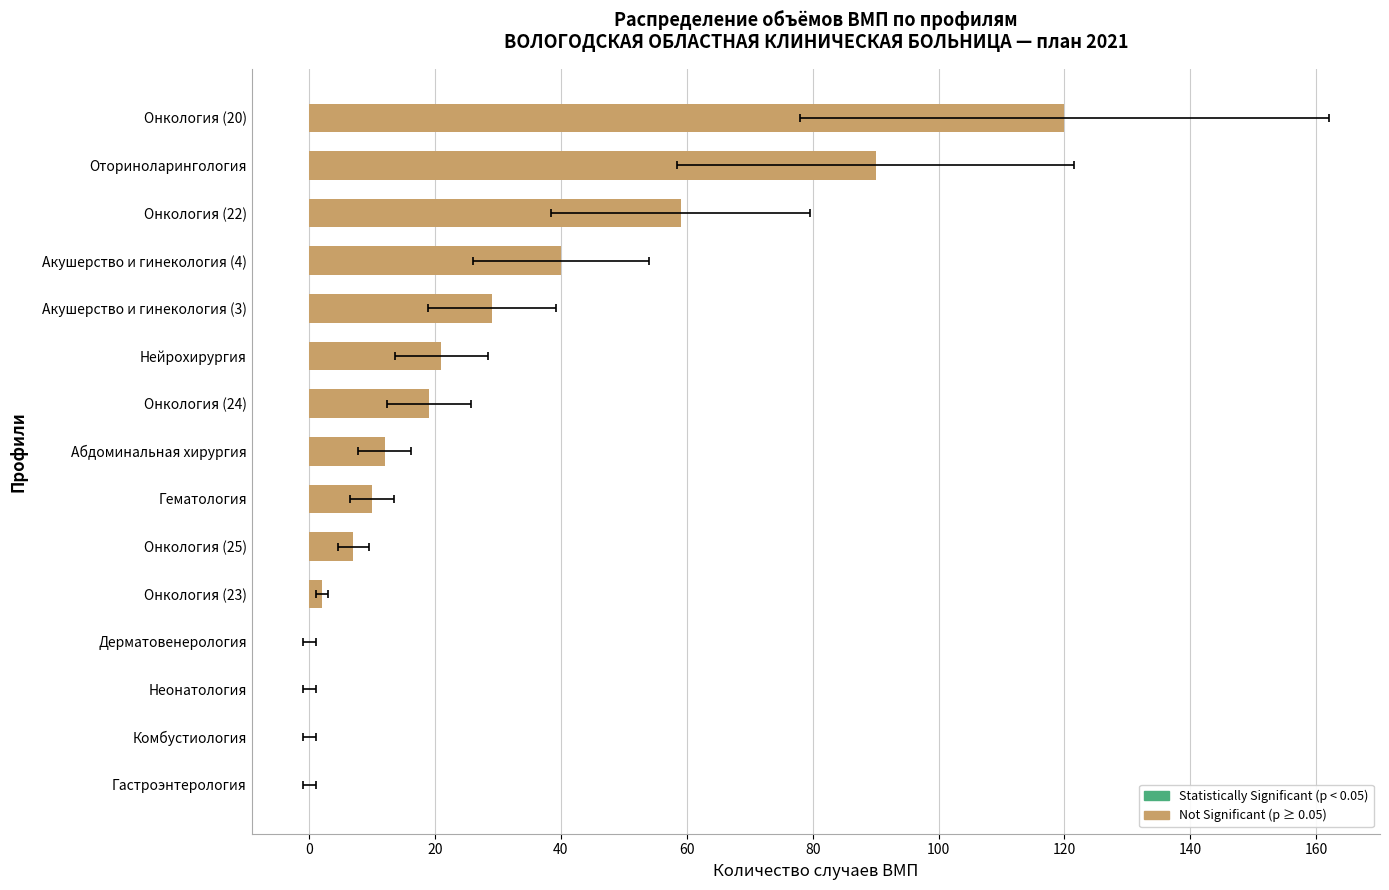

How many distinct data groups are displayed?

1